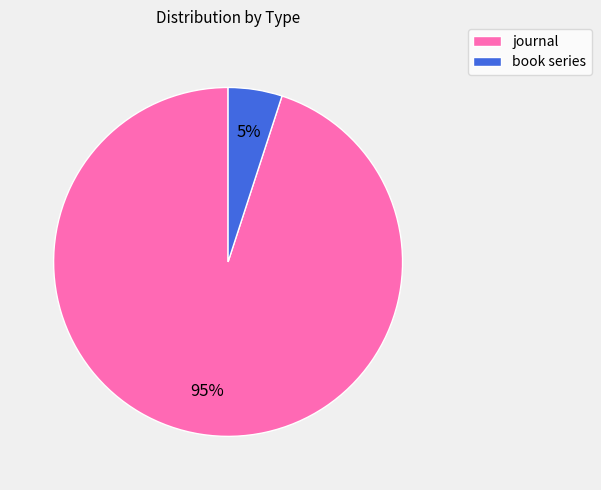

Does journal represent more than half of the total?

Yes